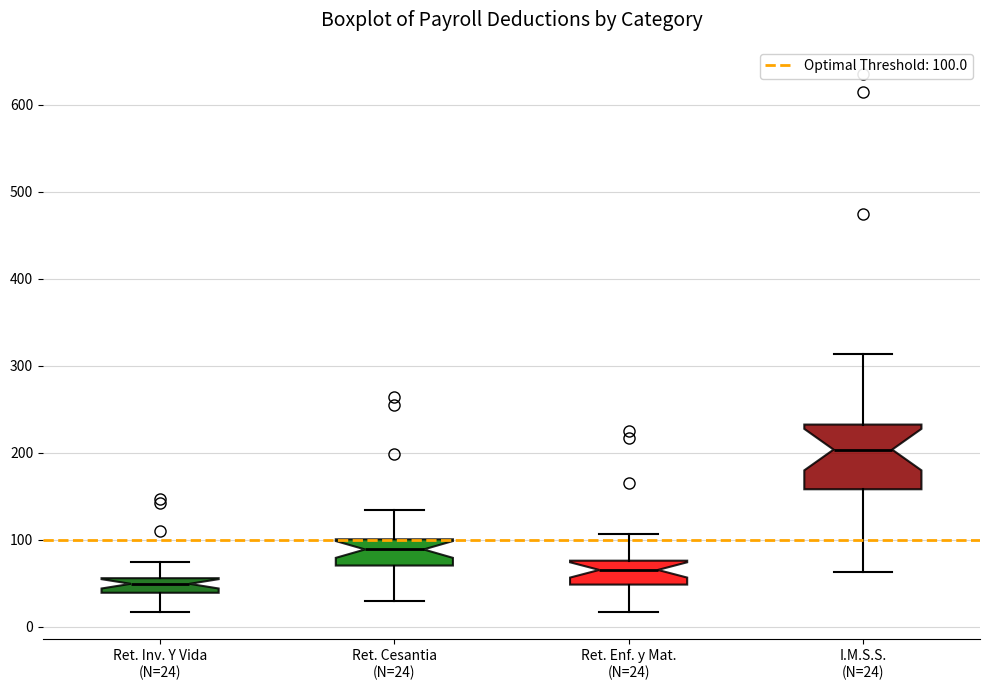

Reading left to right, transcribe this box plot: for each box, give where its median line is, the range the box spans, and where its two whiskers end, as read against the y-axis. The values are not printed on the chart, so give them approximately, as read against the axis.

Ret. Inv. Y Vida (N=24): median 50, box 40 to 60, whiskers 20 to 70
Ret. Cesantia (N=24): median 90, box 70 to 100, whiskers 30 to 130
Ret. Enf. y Mat. (N=24): median 70, box 50 to 80, whiskers 20 to 110
I.M.S.S. (N=24): median 200, box 160 to 230, whiskers 60 to 310